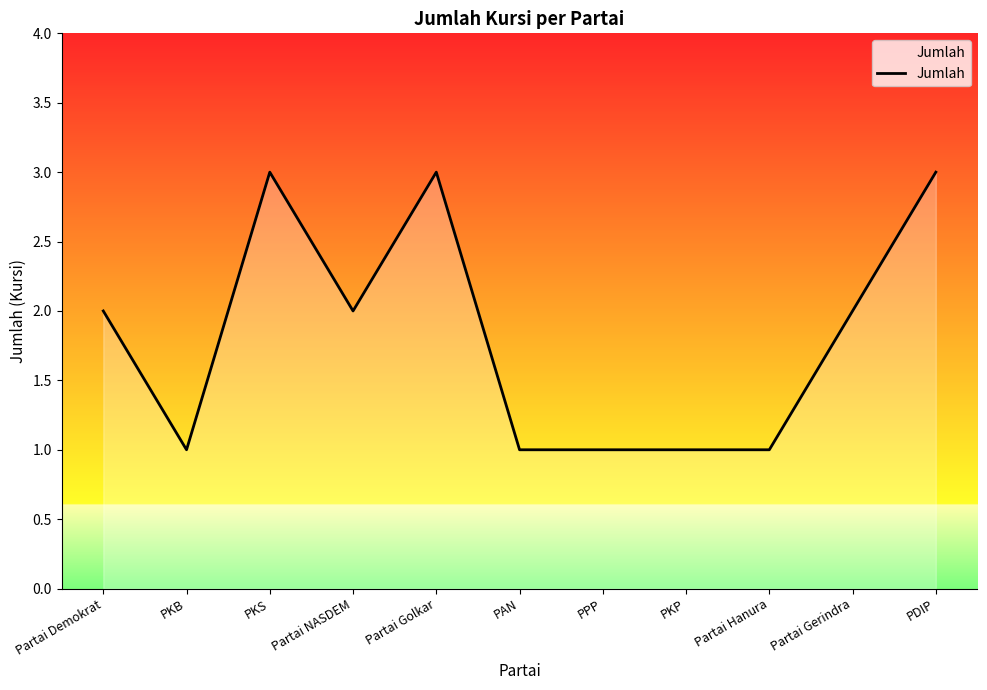

How many values are between 1 and 3?

11